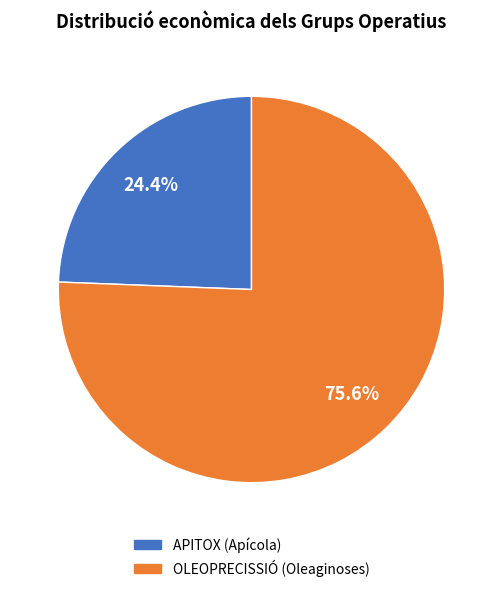

How many slices are in this pie chart?

2